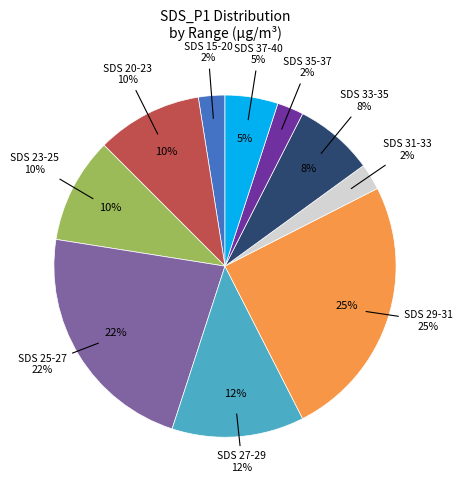

Is there any slice that represents more than half of the pie?

No